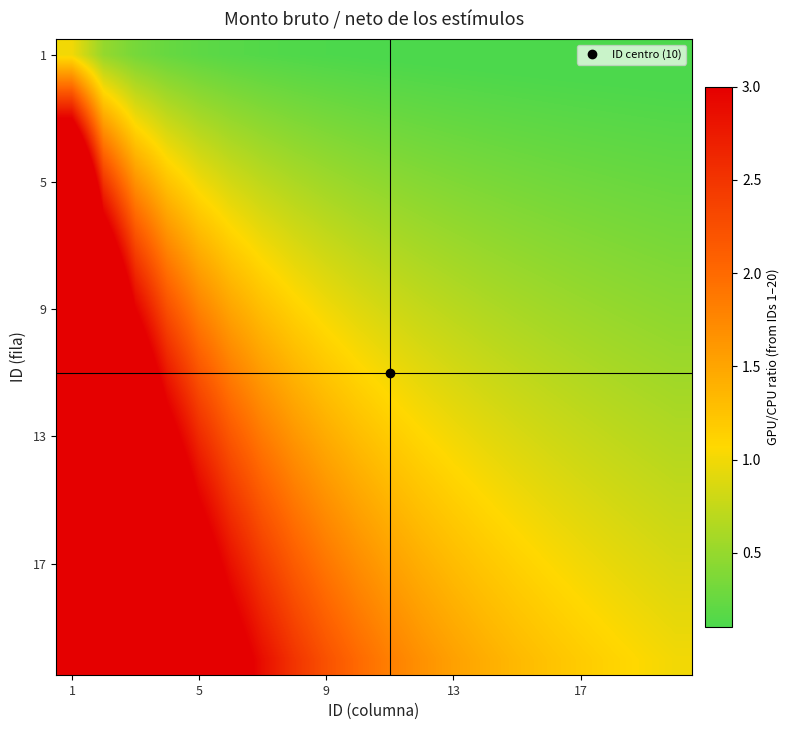

Which category has the highest value across all series?

1